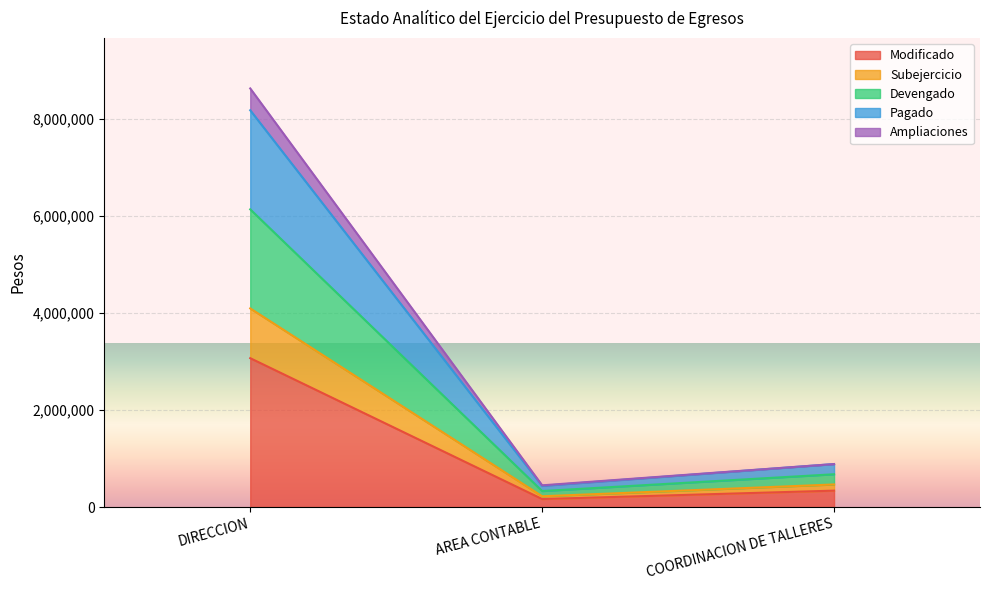

The Modificado series shows 338000.0 at COORDINACION DE TALLERES. True or false?

True